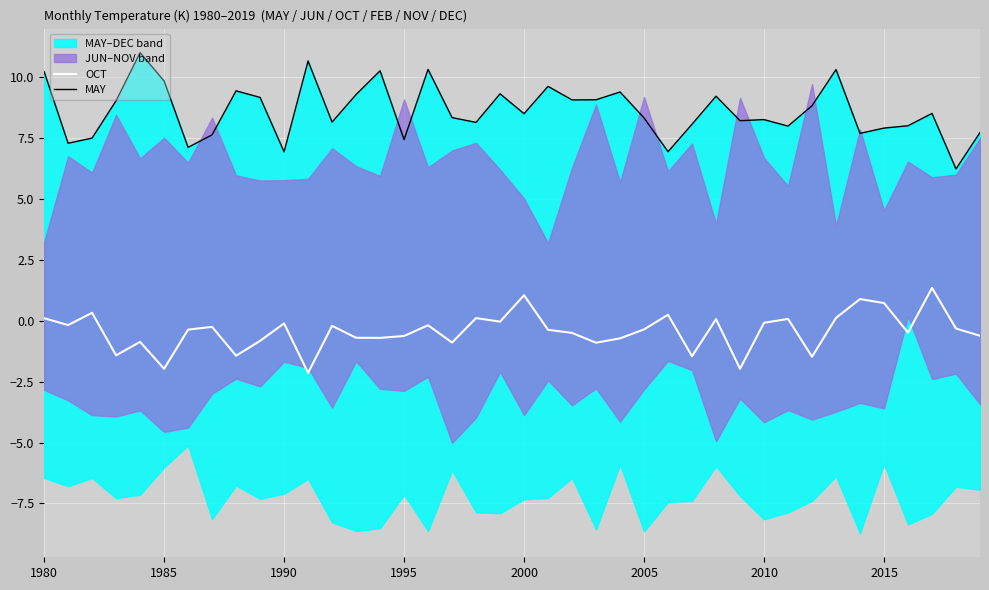

What is the lowest value of the OCT series?

-2.1